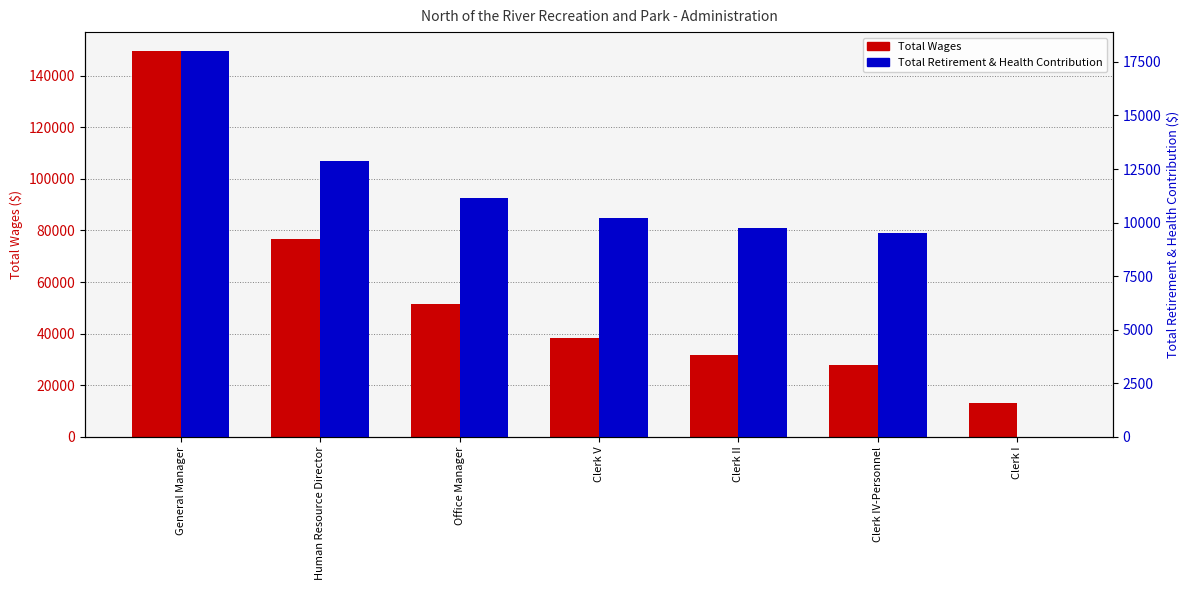

How many bars are there in each group?

2